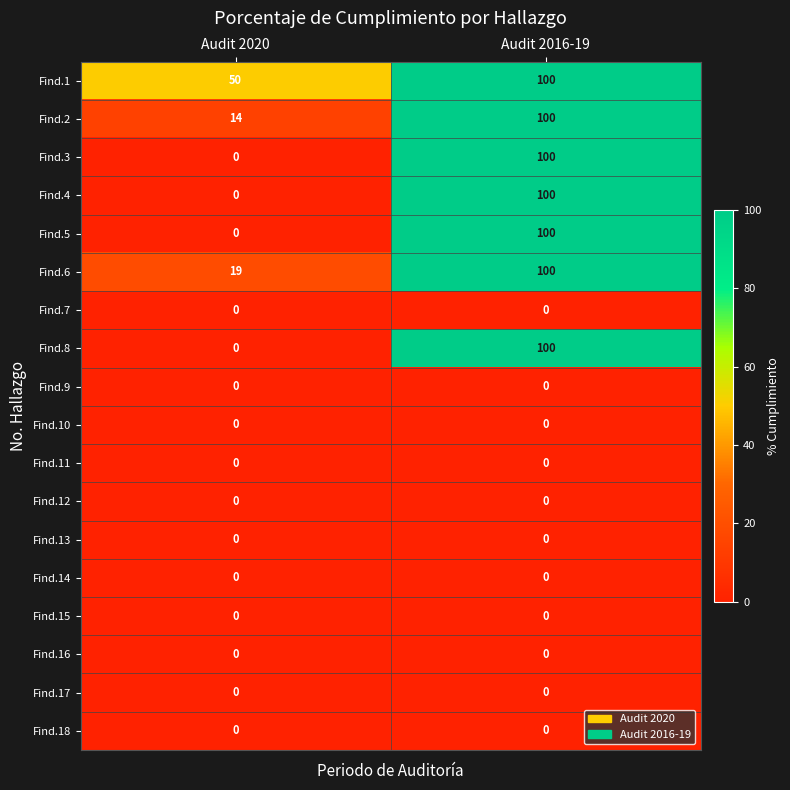

The value of Find.8 at Audit 2016-19 is 25. True or false?

False